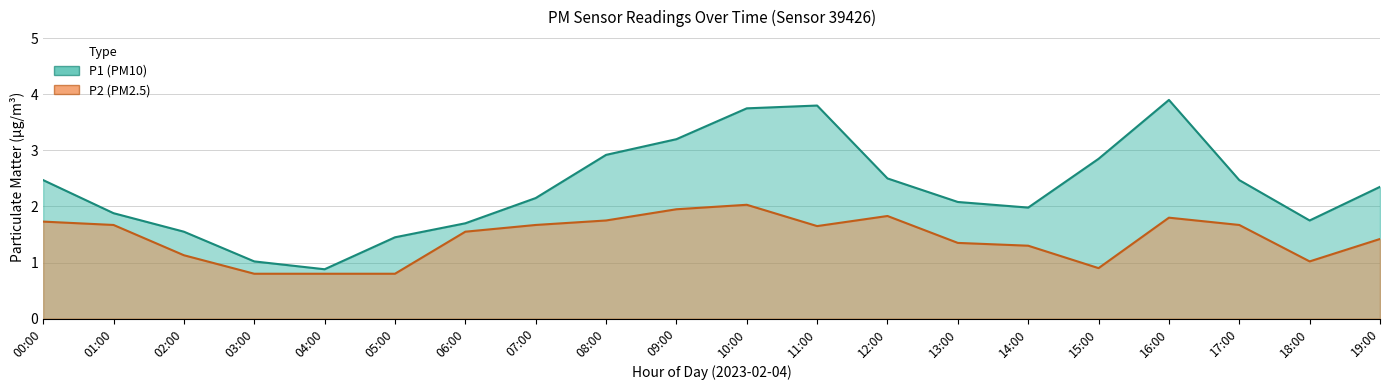

Rank the series at 05:00 from lowest to highest value.

P2, P1